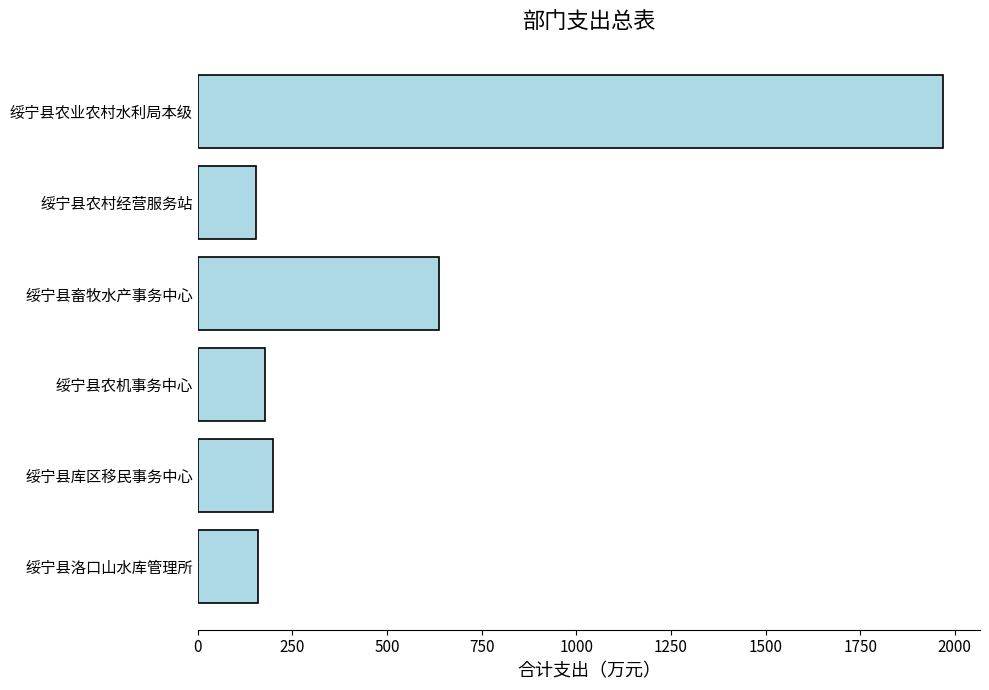

What is the approximate value at 绥宁县农业农村水利局本级?

1968.2